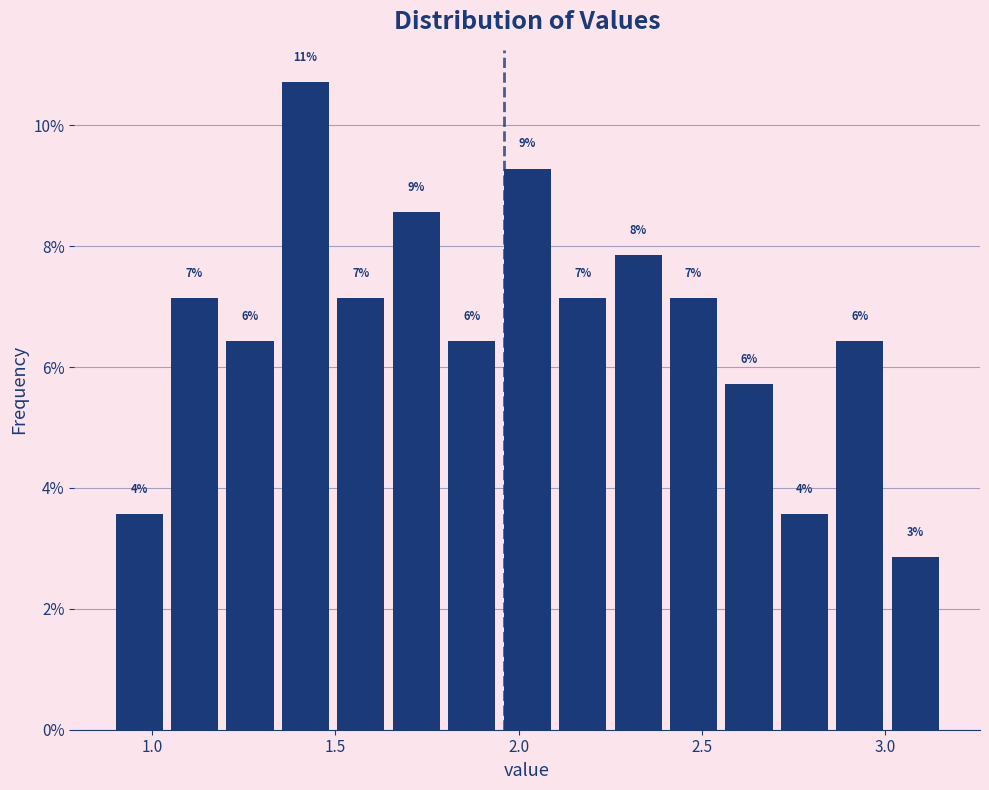

Around what value on the x-axis is the tallest bar? Give the approximate position of its centre, as read against the axis.

1.40